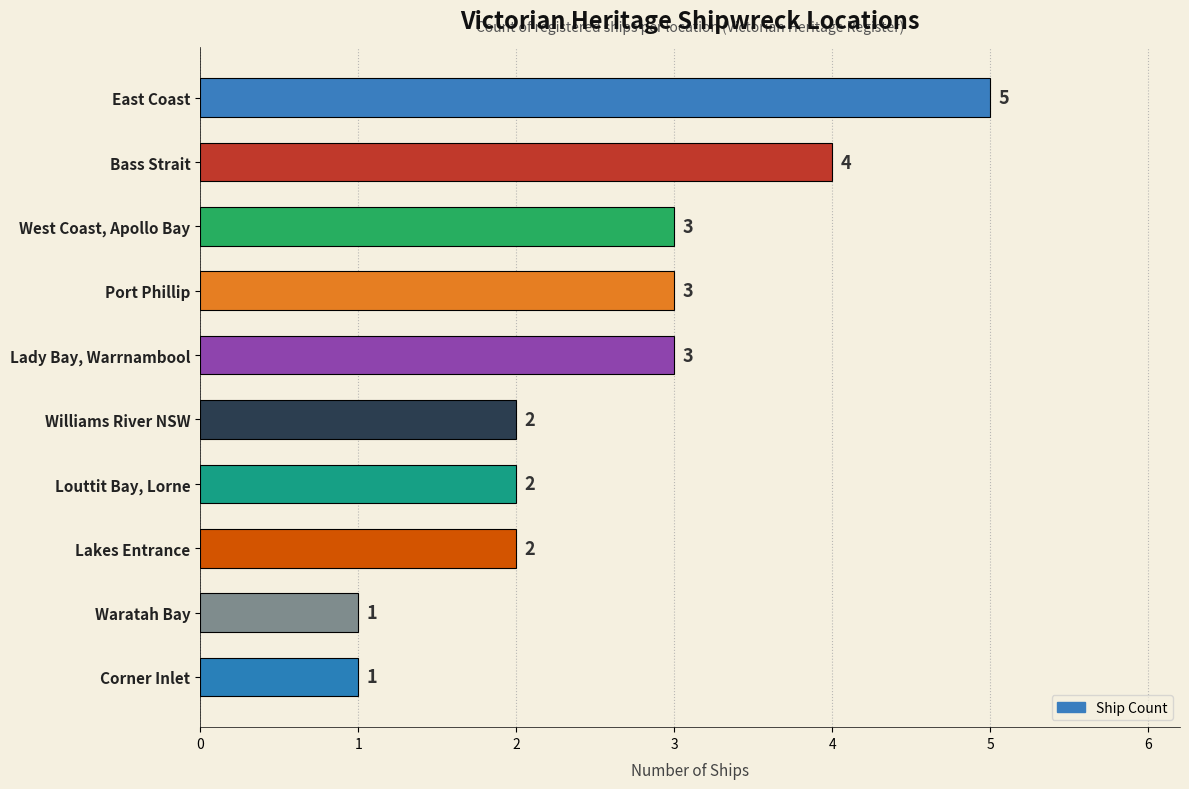

What is the greatest value displayed?

5